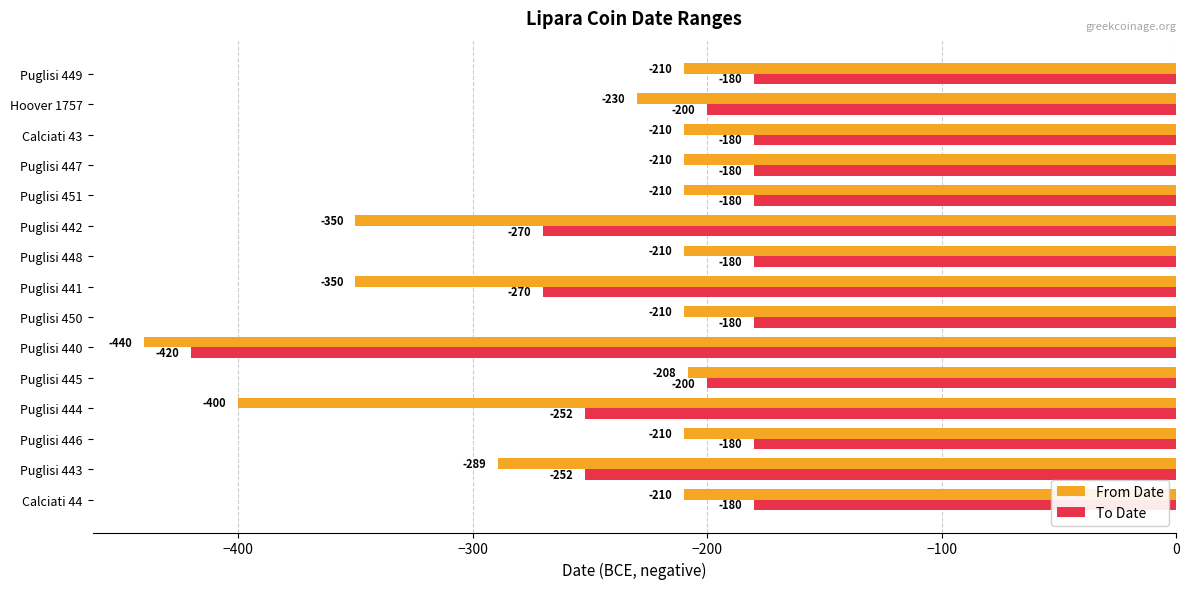

What is the difference between the highest and lowest values at Puglisi 447?

30